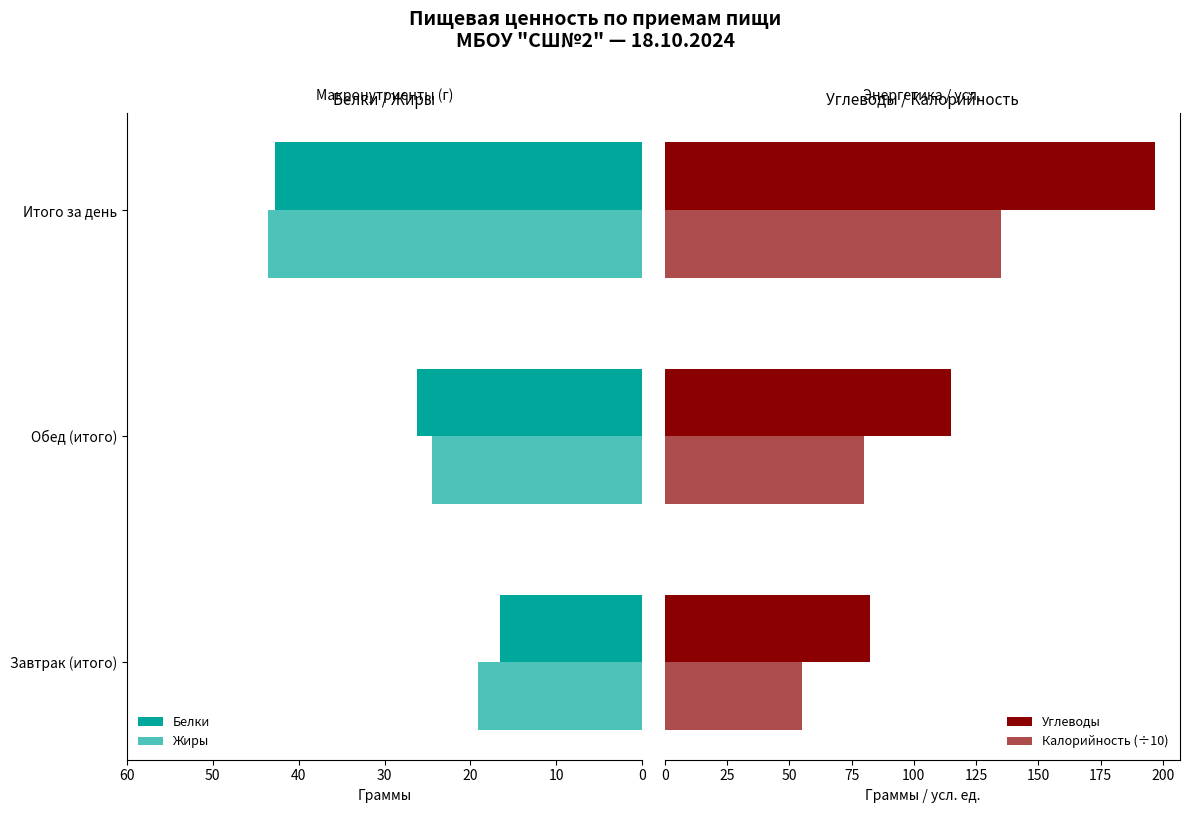

What is the minimum value for Белки?

16.5